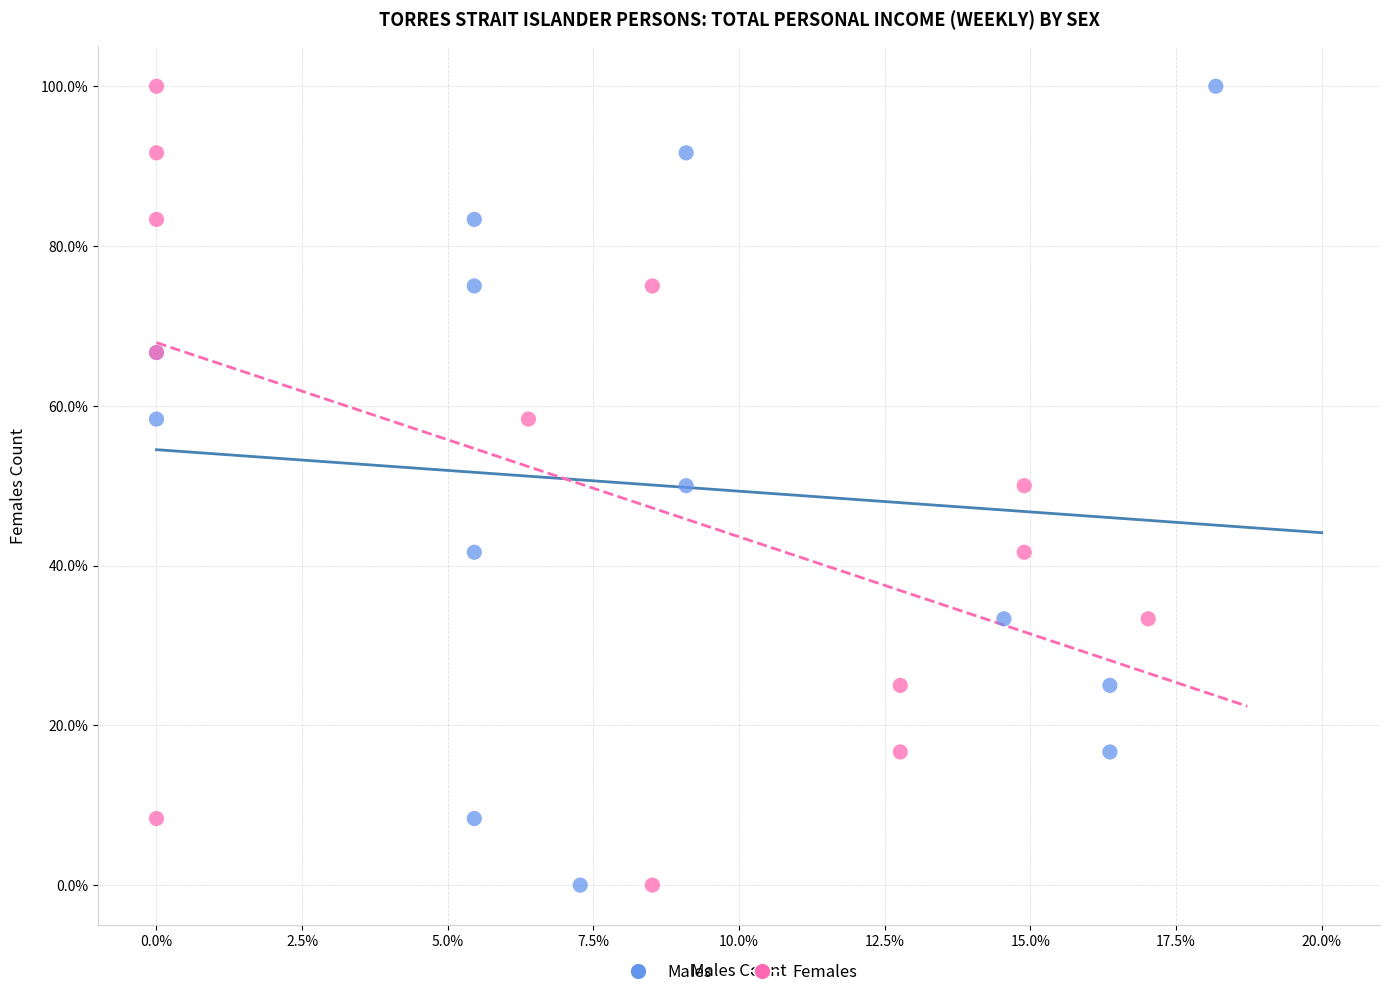

What are all the series names shown in the legend?

Males, Females